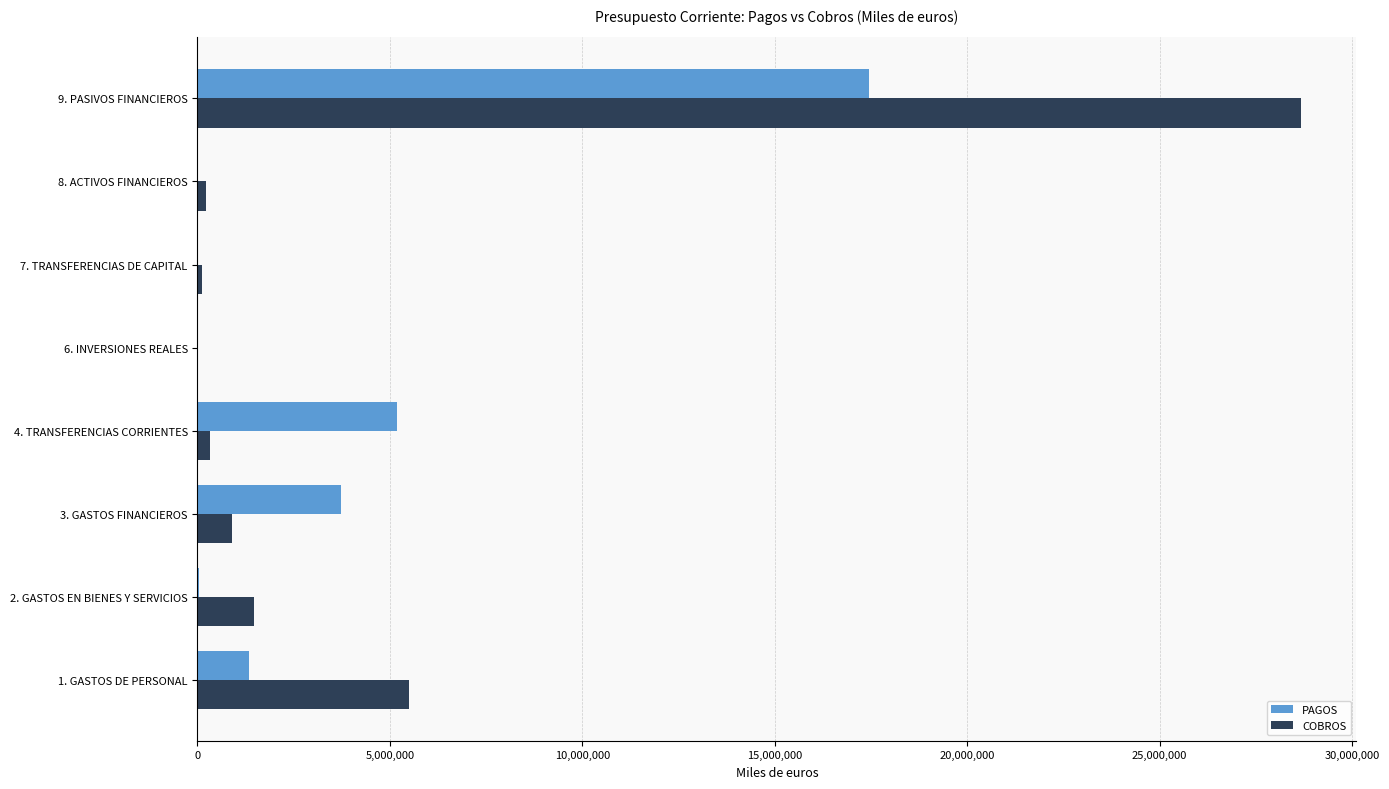

At which label is PAGOS closest to 8728306?

4. TRANSFERENCIAS CORRIENTES